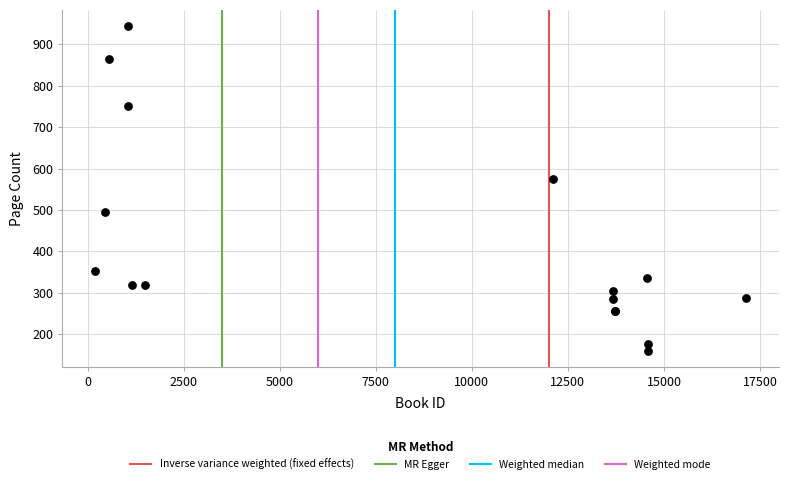

What Y value in the scatter plot is closest to 552?

576